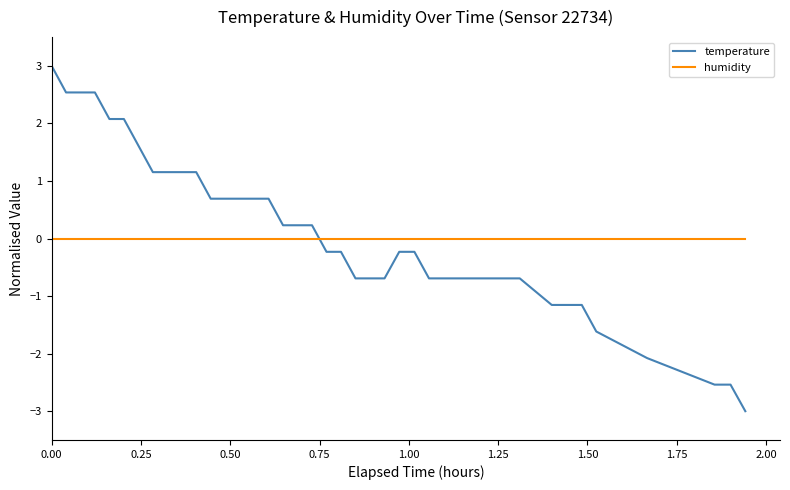

How many times do temperature and humidity cross each other?

1